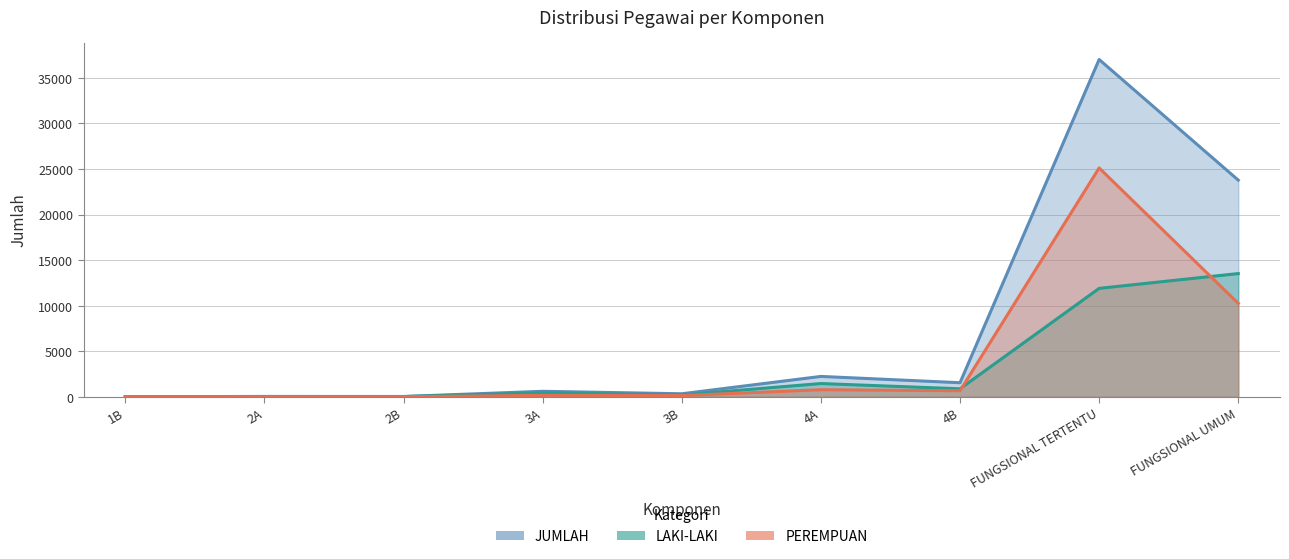

Which category has the highest value across all series?

FUNGSIONAL TERTENTU